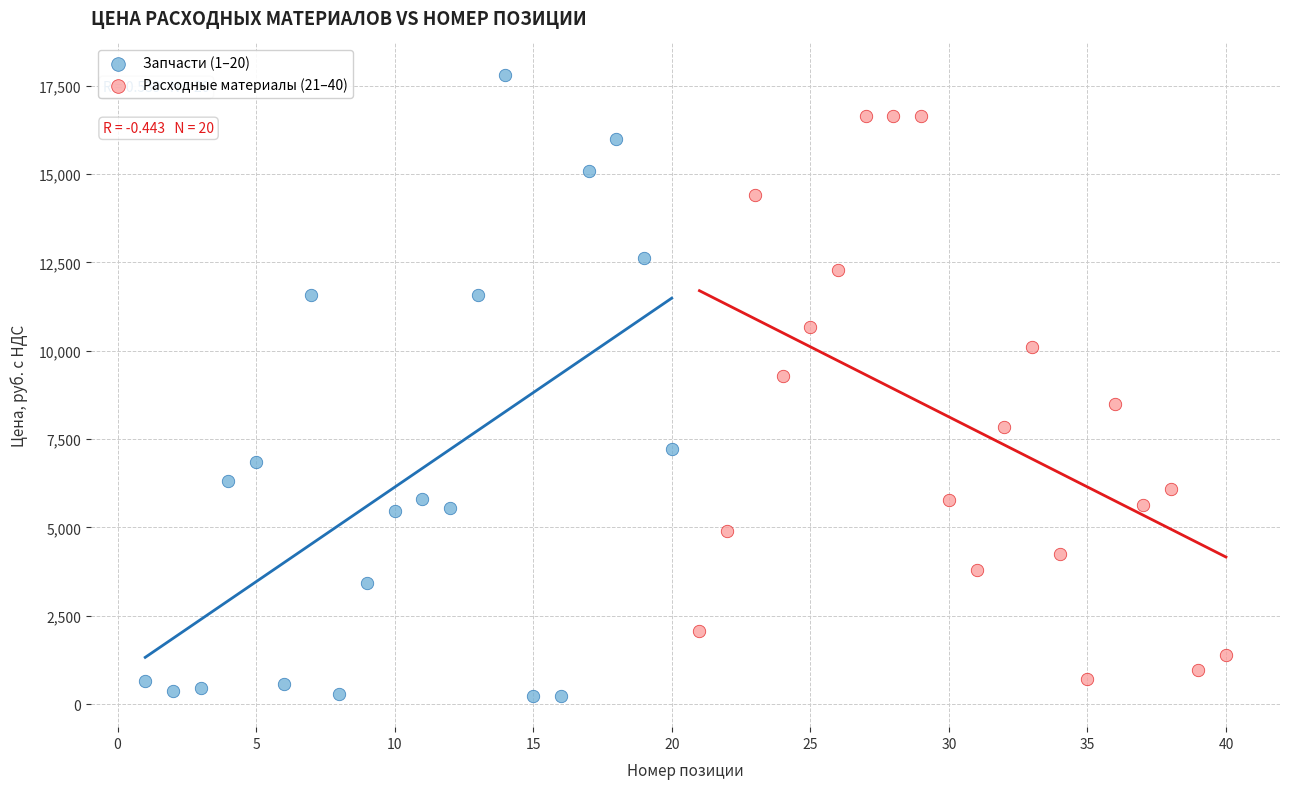

Which series reaches the maximum Y coordinate?

Запчасти (1–20)